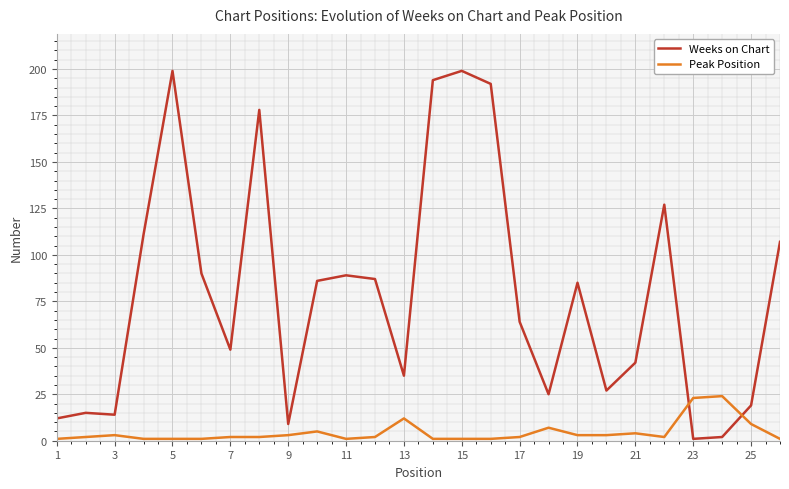

What is the difference between the maximum and minimum values in the Peak Position series?

23